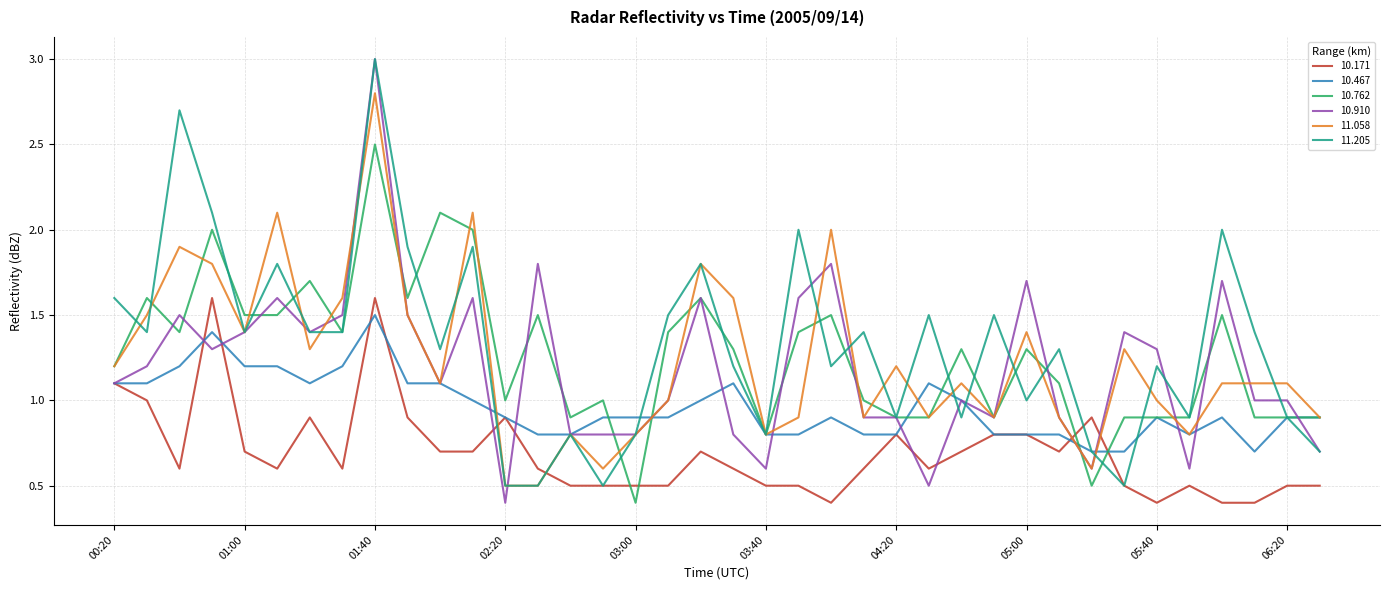

What are all the series names shown in the legend?

10.171, 10.467, 10.762, 10.910, 11.058, 11.205